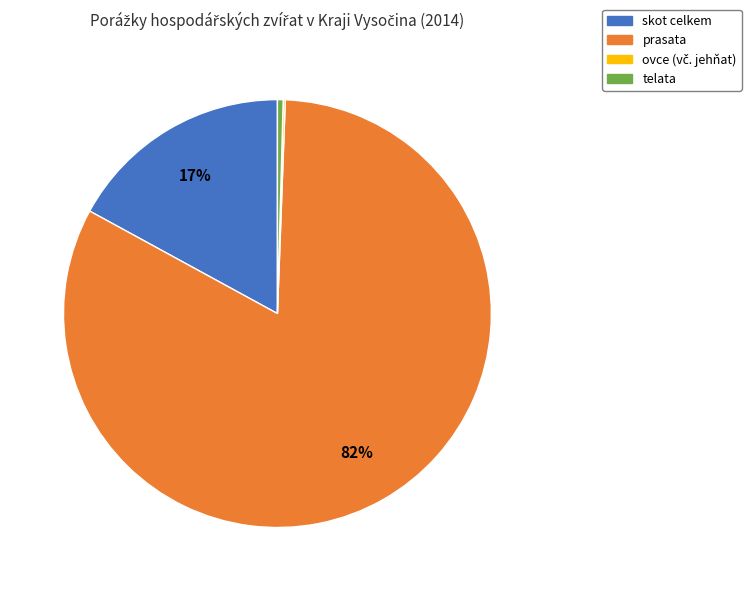

True or false: skot celkem accounts for 27% of the total.

False